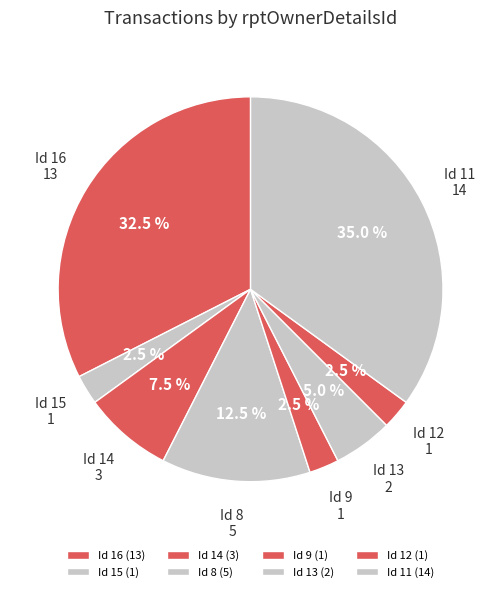

Is there a majority slice in this chart?

No